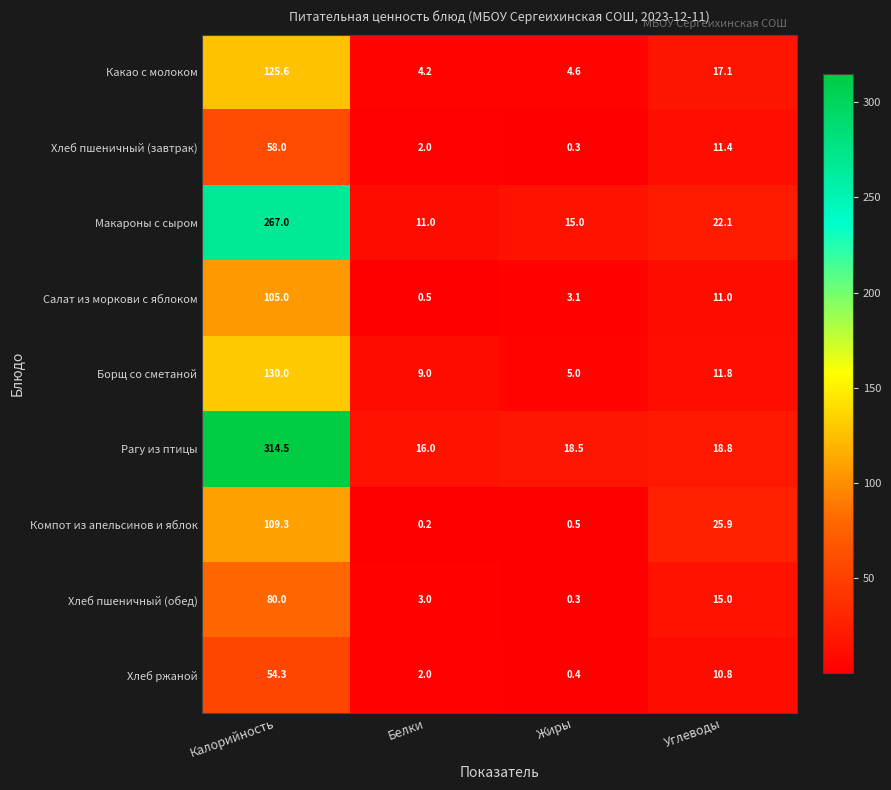

The Салат из моркови с яблоком series shows 105.0 at Калорийность. True or false?

True